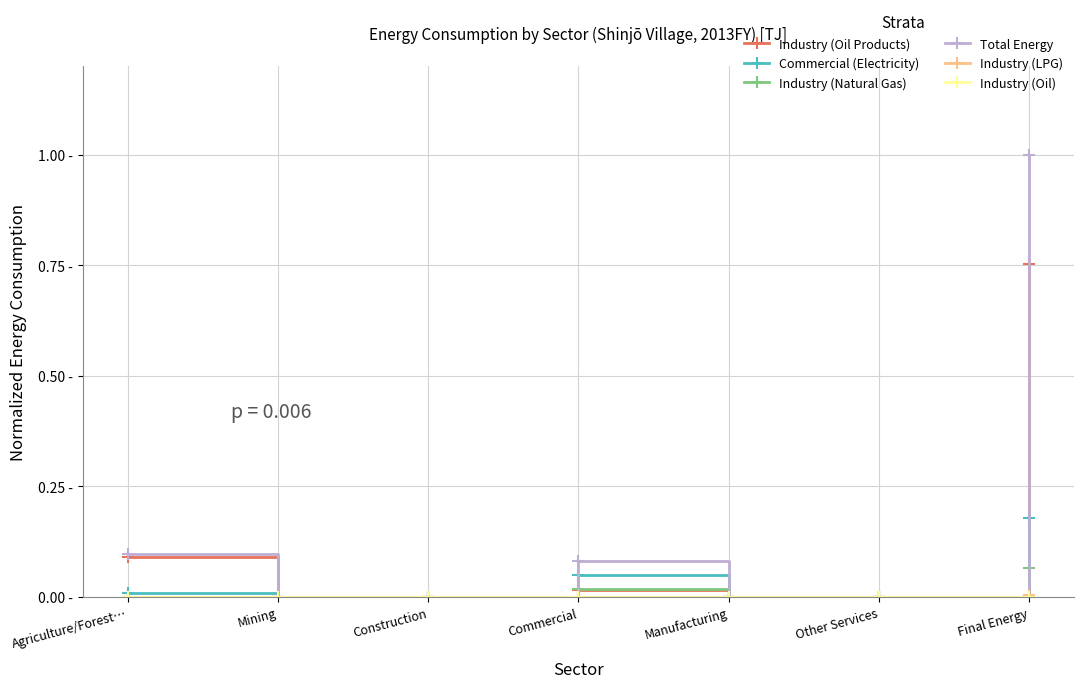

Is this an area chart (filled region under the line)?

No